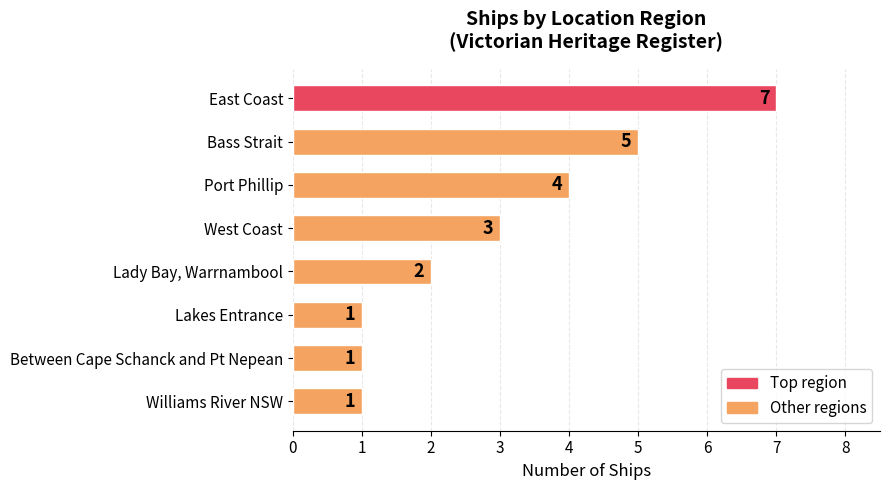

Does the chart contain stacked bars?

No